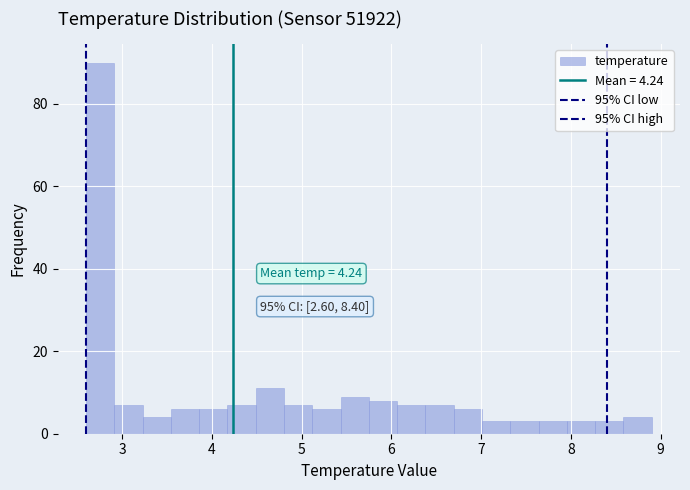

Around what value on the x-axis is the tallest bar? Give the approximate position of its centre, as read against the axis.

2.8